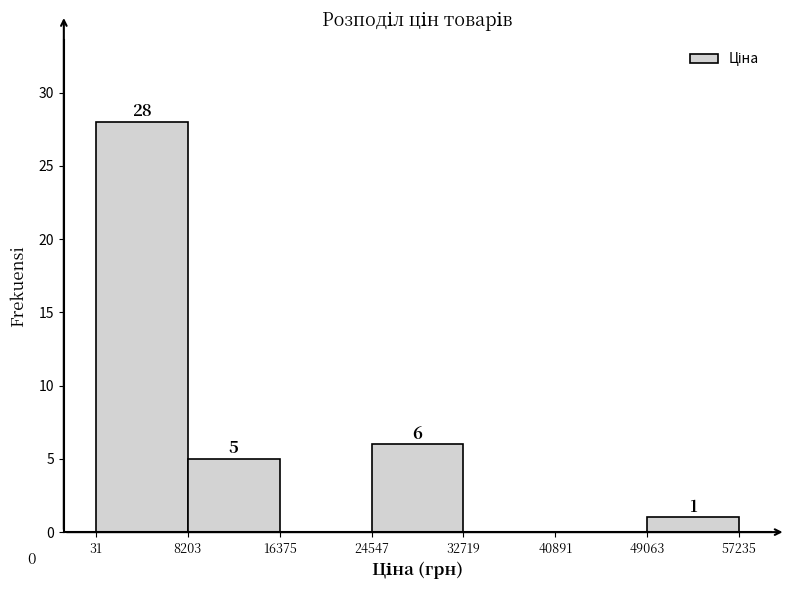

Which range on the x-axis has the tallest bar?

31 to 8203